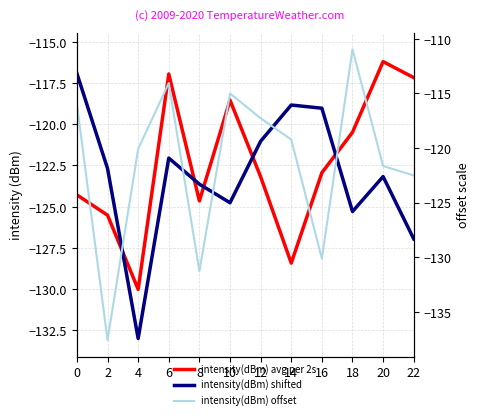

Is it true that intensity(dBm) shifted equals -86.5 at 22?

False